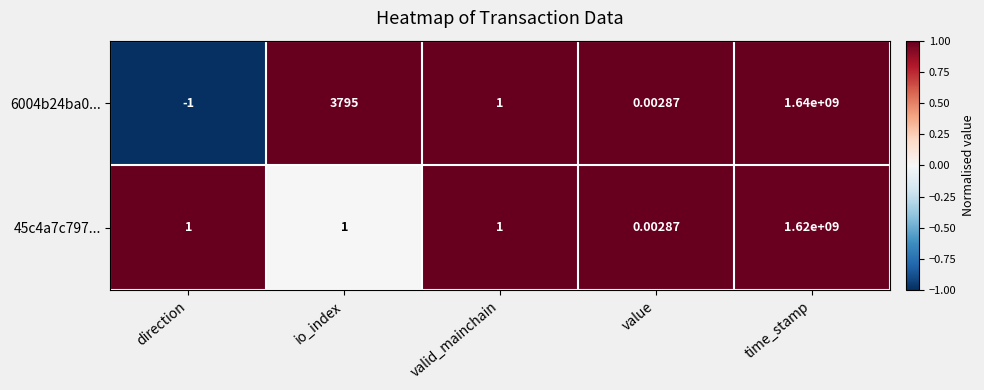

Where is 6004b24ba0... nearest to the value 819999999?

io_index